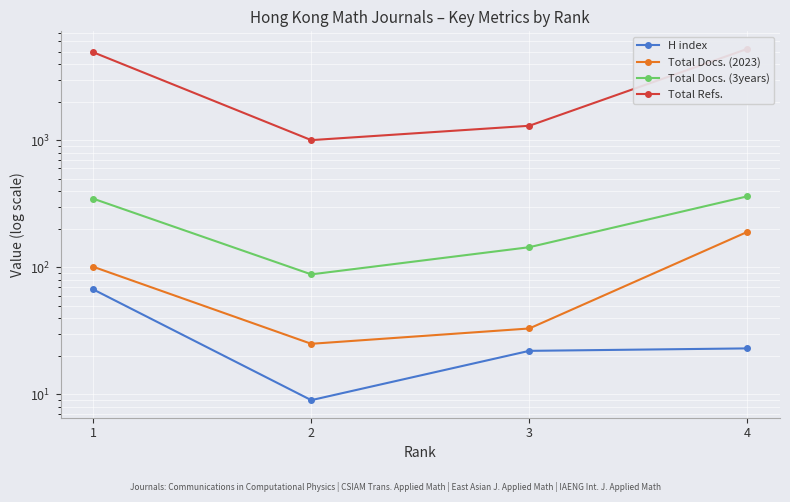

Reading left to right, what are all the values shown in this chart?

H index: 1=67	2=9	3=22	4=23
Total Docs. (2023): 1=101	2=25	3=33	4=190
Total Docs. (3years): 1=347	2=88	3=144	4=362
Total Refs.: 1=4930	2=1003	3=1301	4=5242